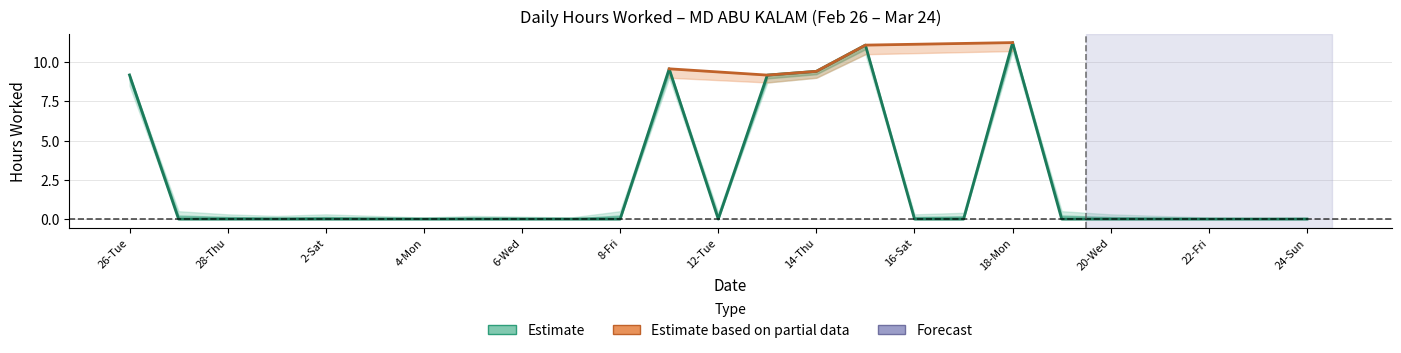

What value does the data have at 15-Fri?

11.1